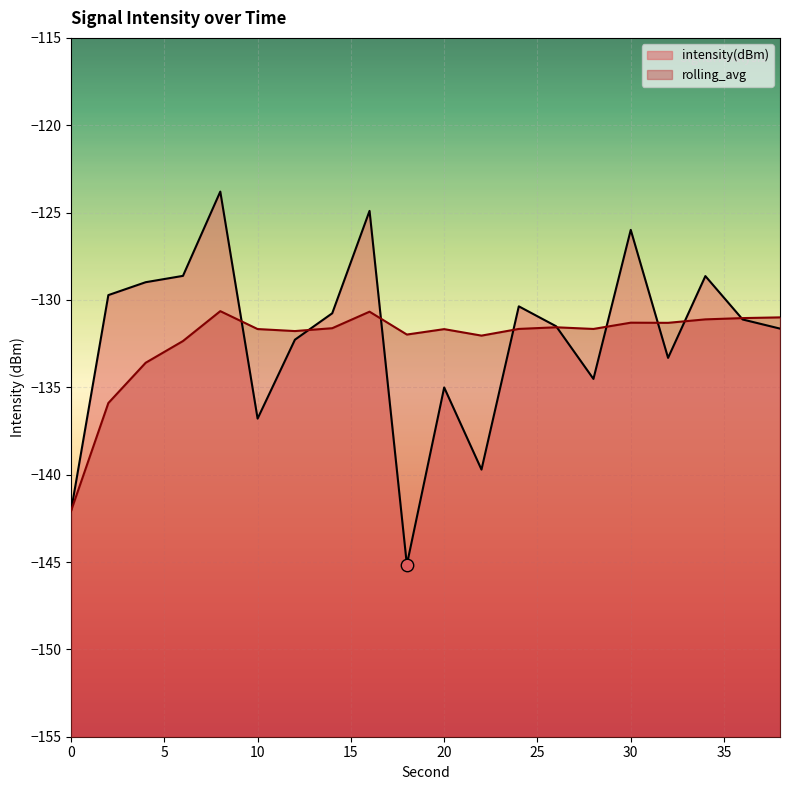

At how many categories does at least one series exceed -131?

10